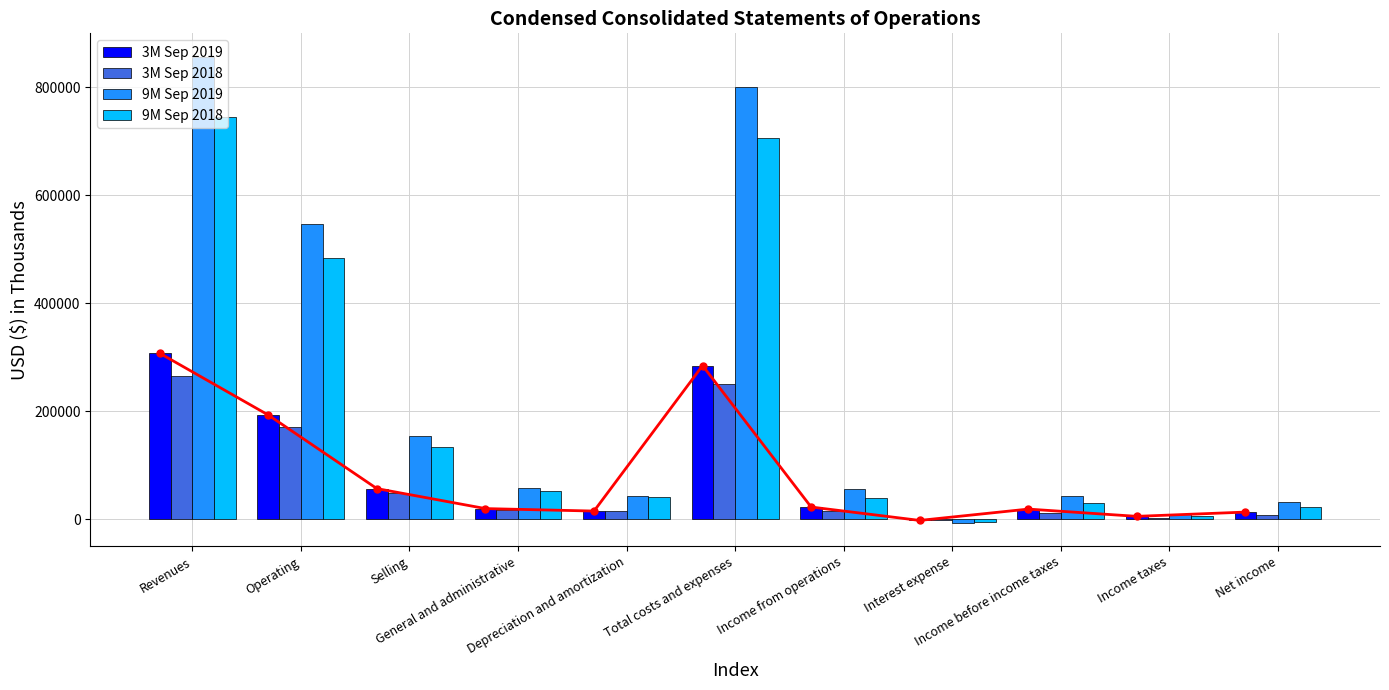

How many groups of bars are there?

11